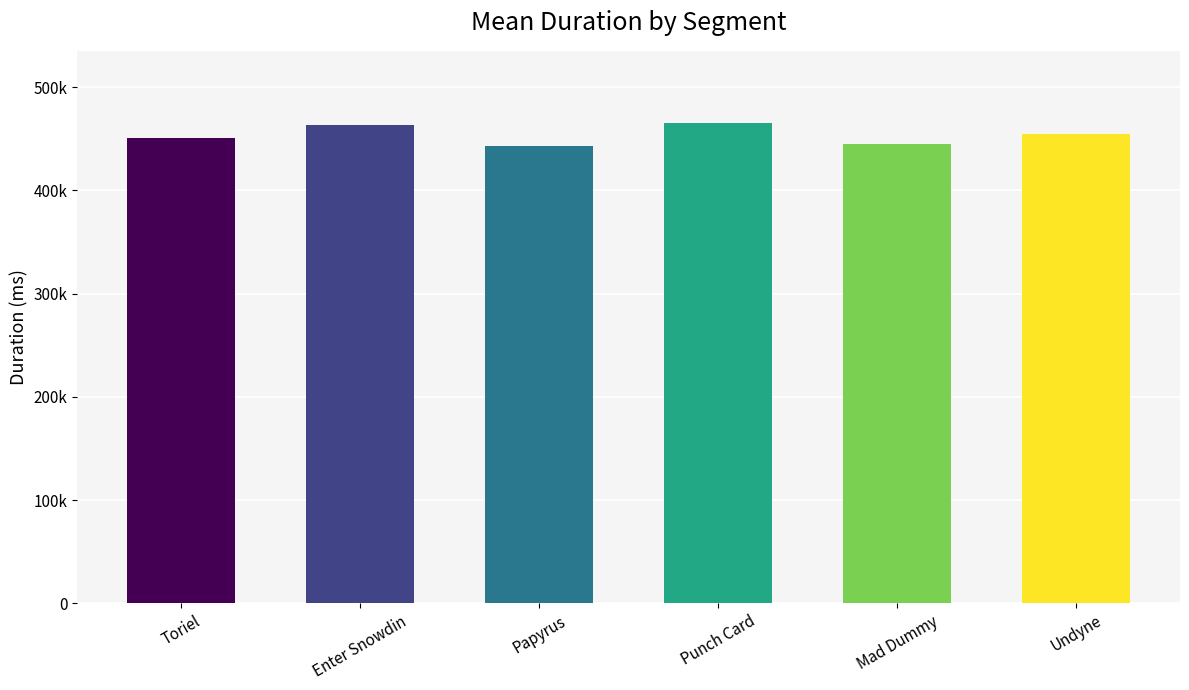

Reading left to right, list all the values displayed in this chart.

Toriel=451081	Enter Snowdin=463776	Papyrus=443411	Punch Card=465401	Mad Dummy=444627	Undyne=454378